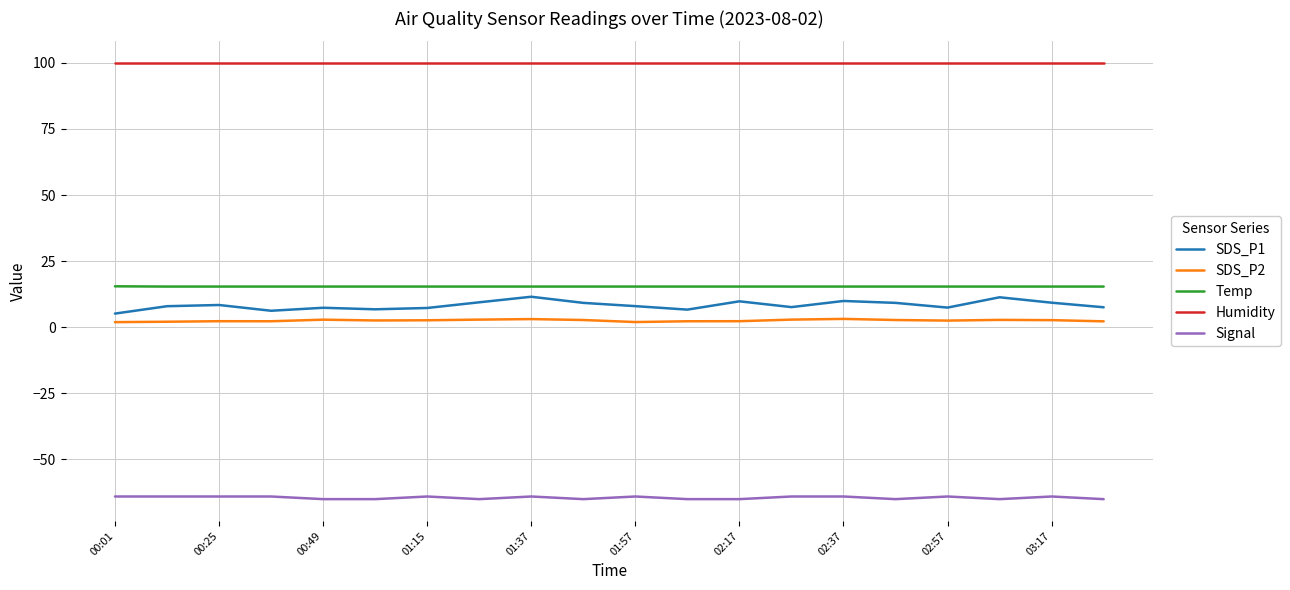

True or false: Signal and SDS_P2 cross at least once.

False